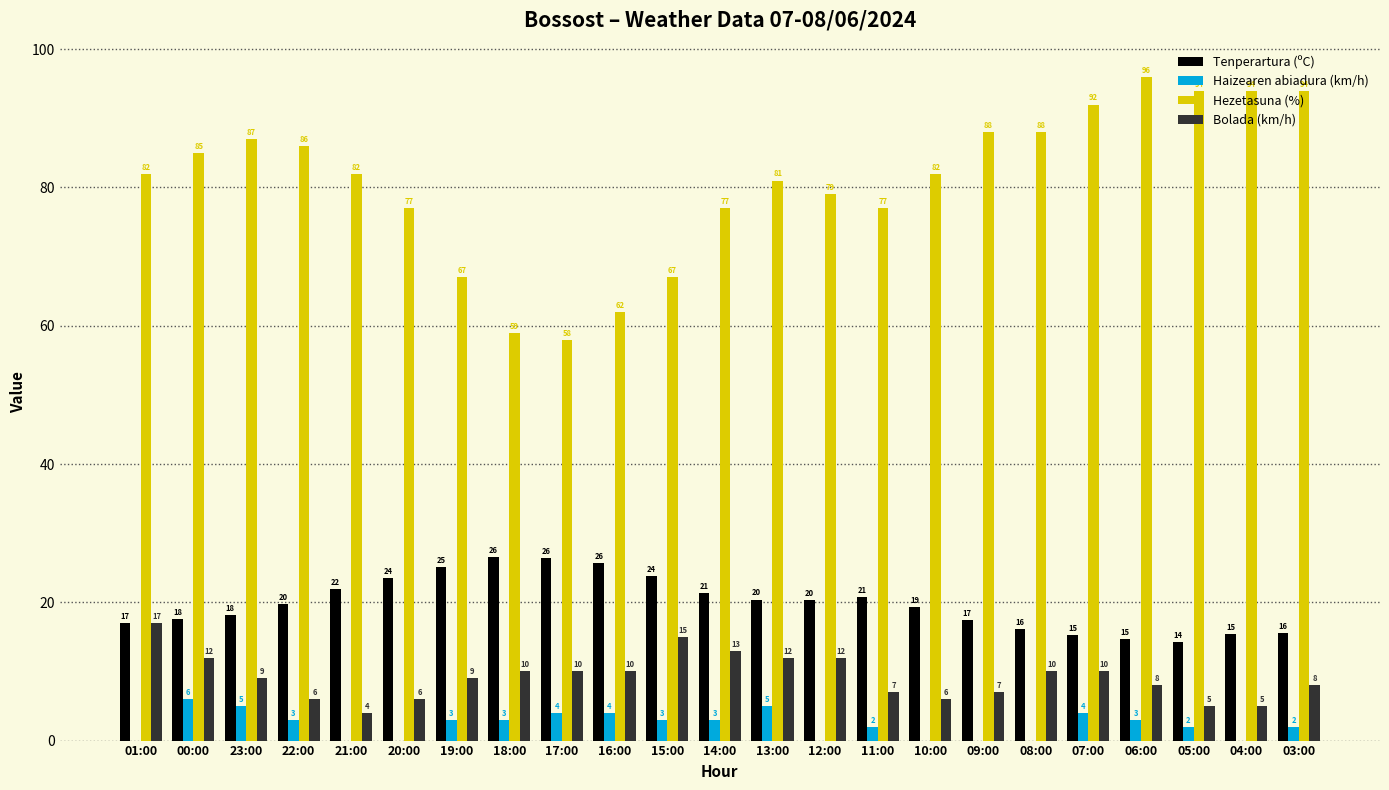

At which label does Haizearen abiadura (km/h) first exceed 3?

00:00